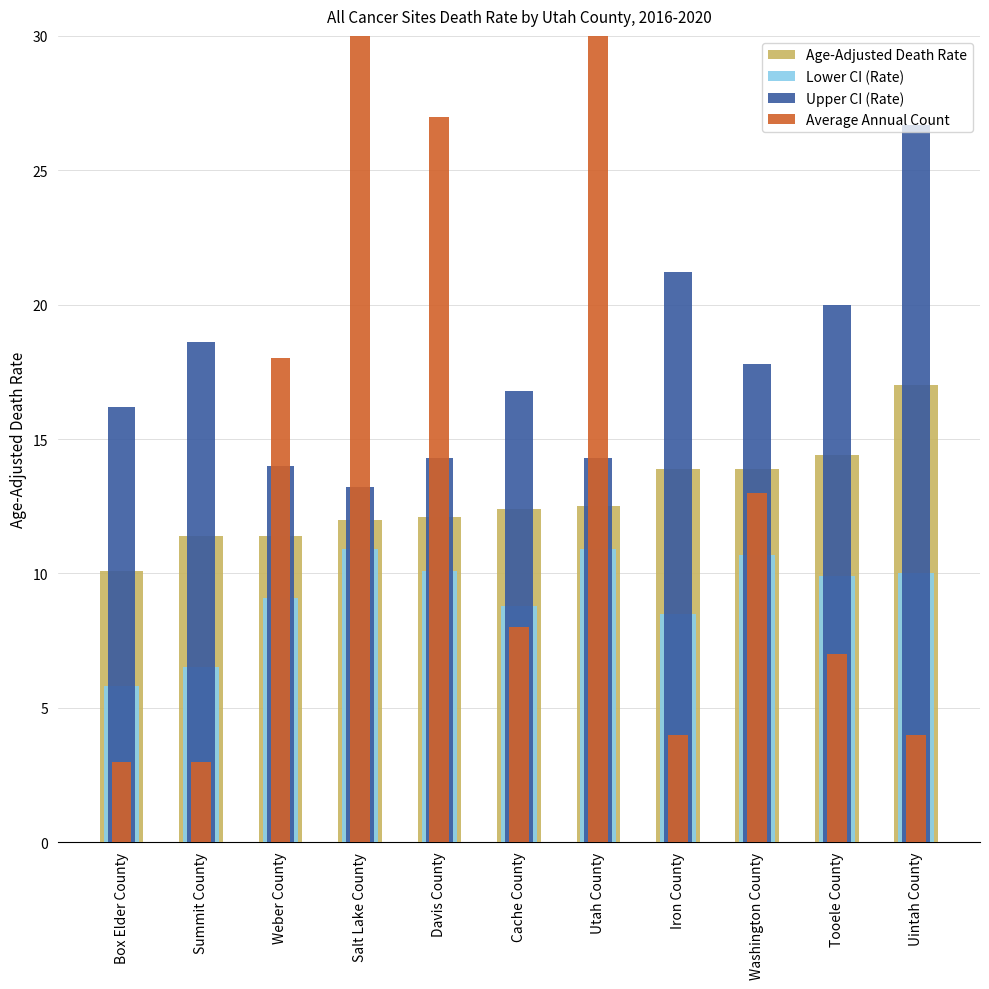

How many groups of bars are there?

11